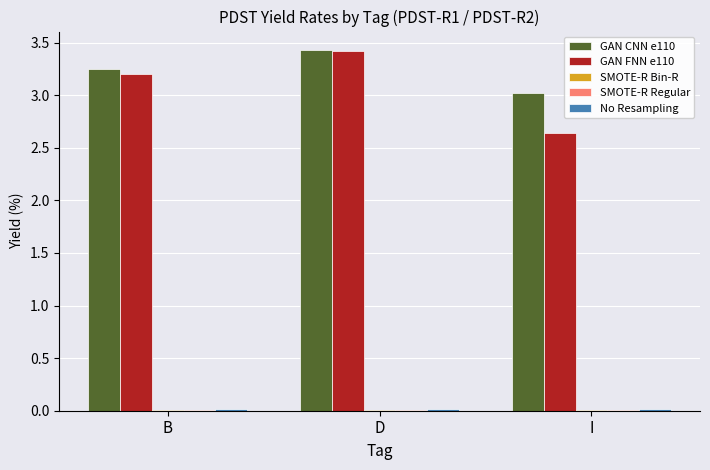

What is the greatest value displayed?

3.4